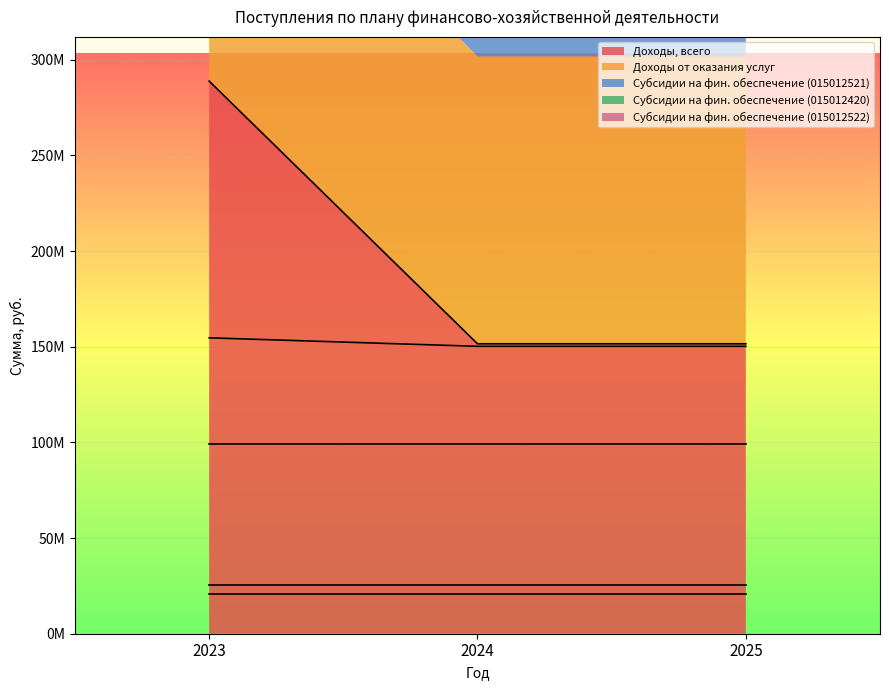

True or false: Субсидии на фин. обеспечение (015012522) has a value of 34615836.3 at 2023.

False